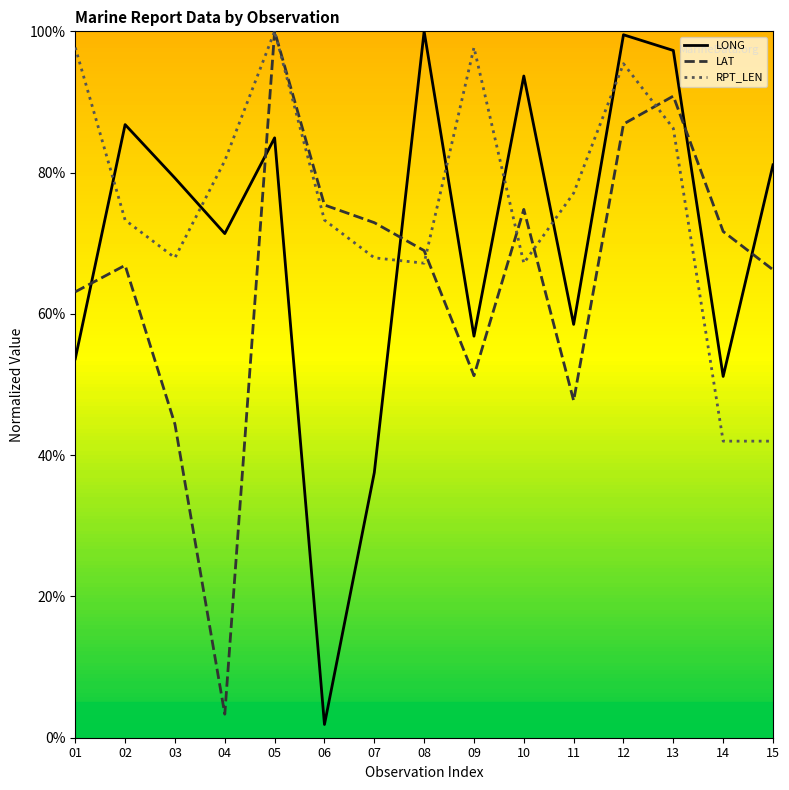

Between which two adjacent categories do RPT_LEN and LONG first intersect?

01 and 02